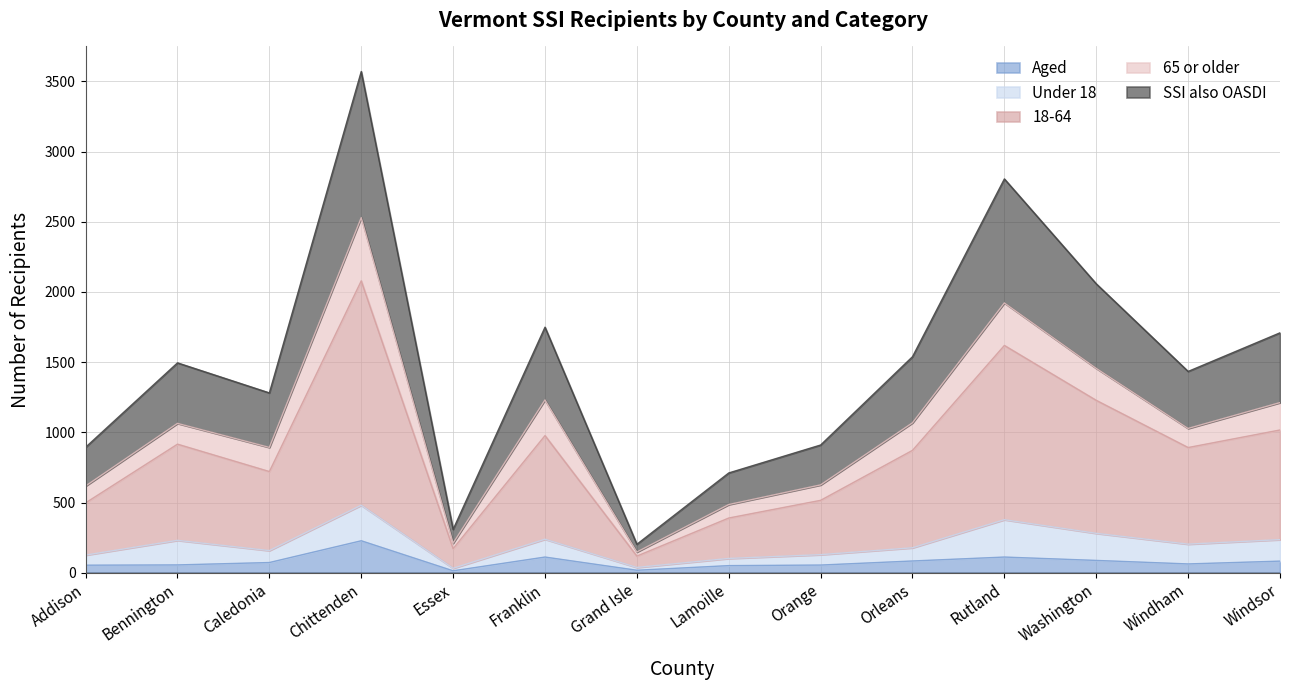

Is it true that Aged equals 84 at Orleans?

True